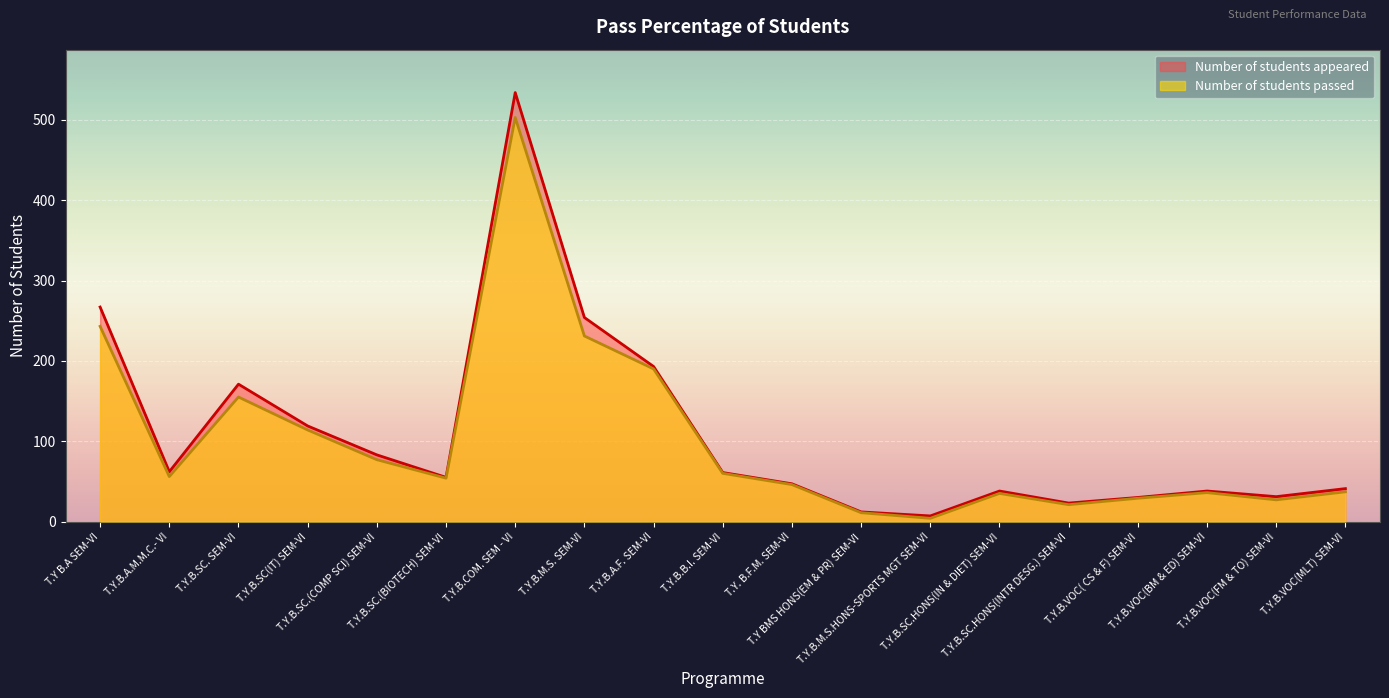

True or false: Number of students appeared and Number of students passed intersect in this chart.

False